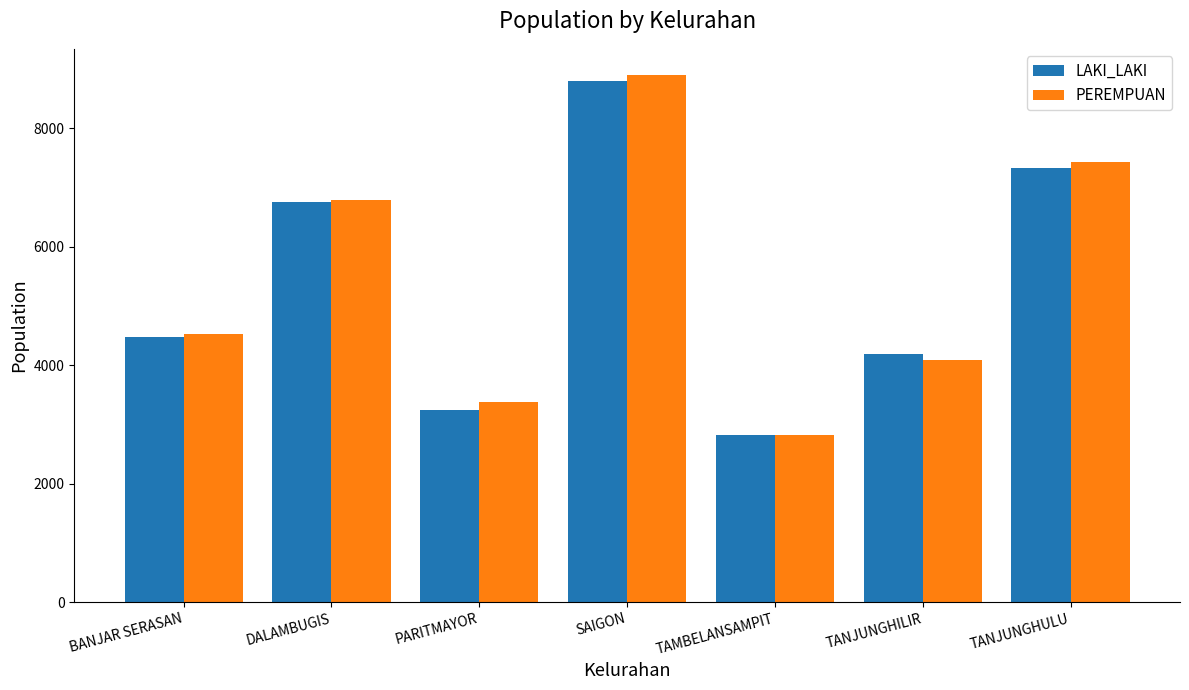

How many distinct data groups are displayed?

2